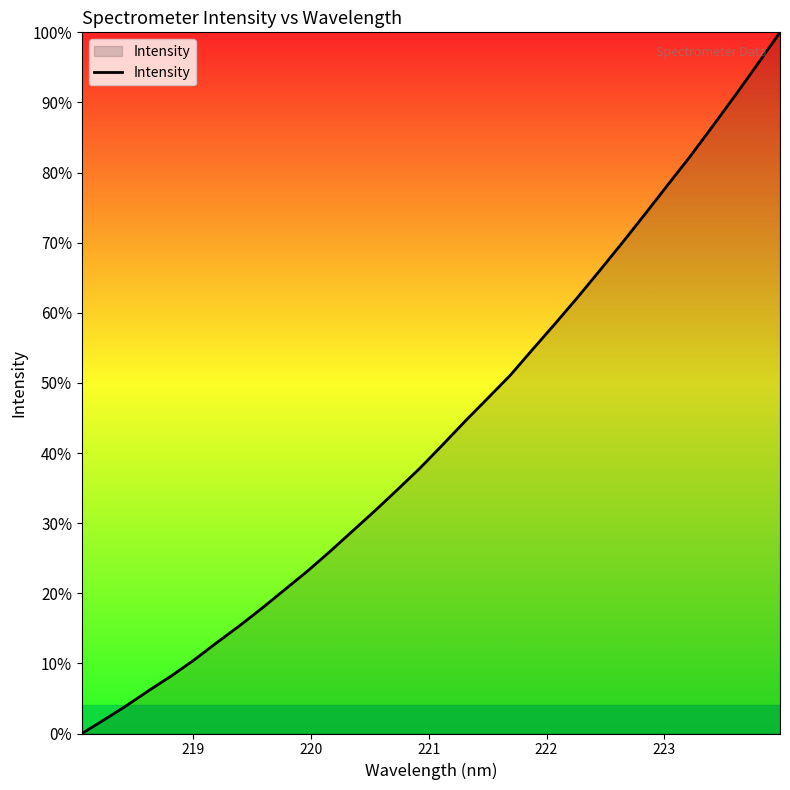

Count the number of categories in the chart.

32